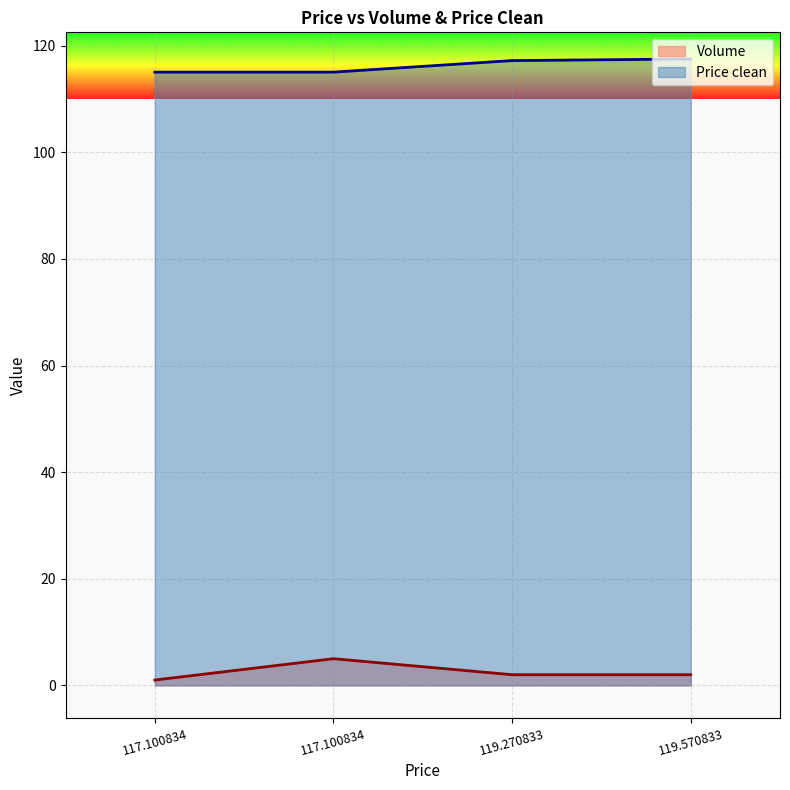

What is the total value across all series at 119.270833?

119.2